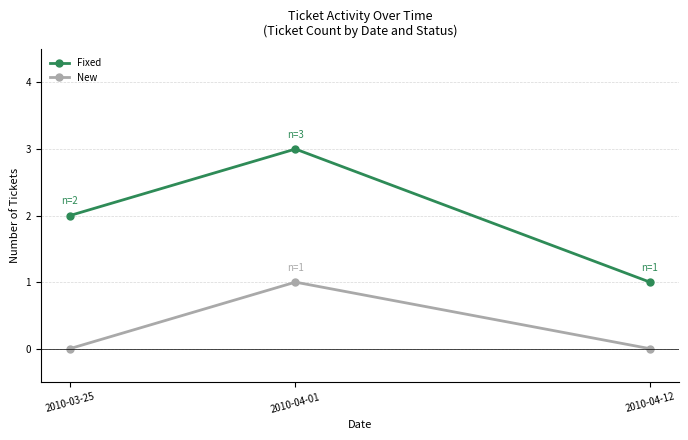

Is this an area chart (filled region under the line)?

No